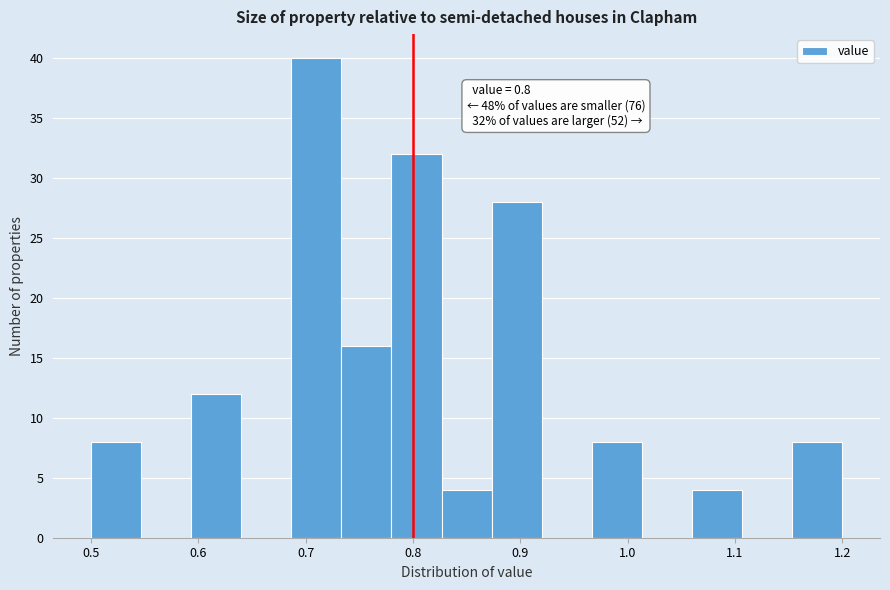

Over which range of the x-axis is the bar tallest?

0.69 to 0.73